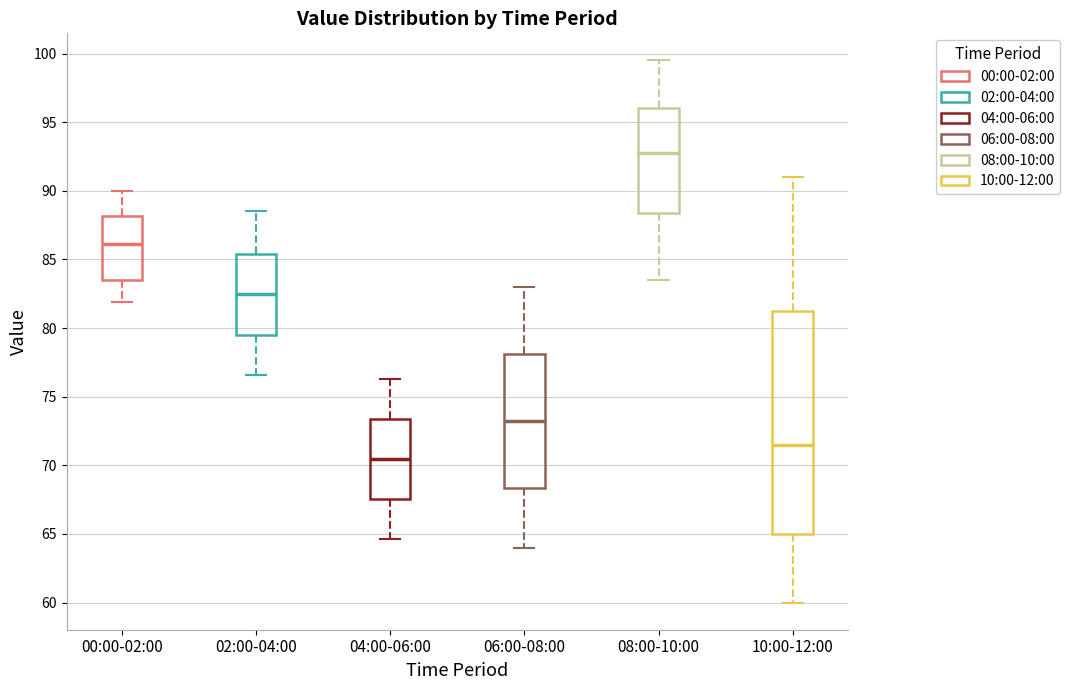

Where is the lower edge of the box for 00:00-02:00 on the y-axis? The values are not printed on the chart, so give them approximately, as read against the axis.

83.5